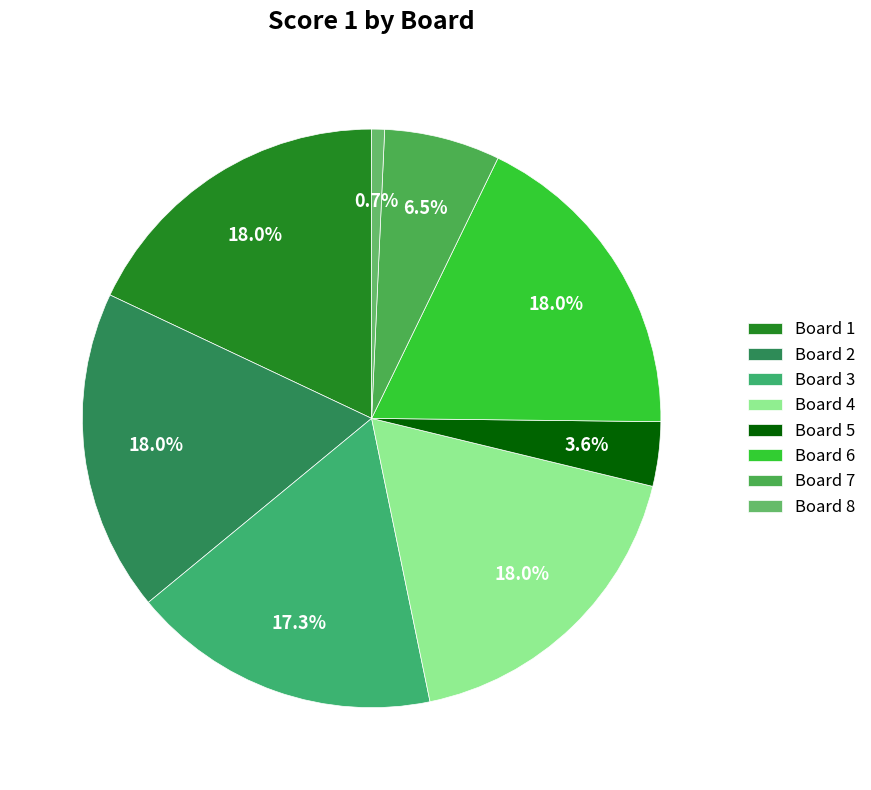

Does Board 3 account for over 50% of the chart?

No